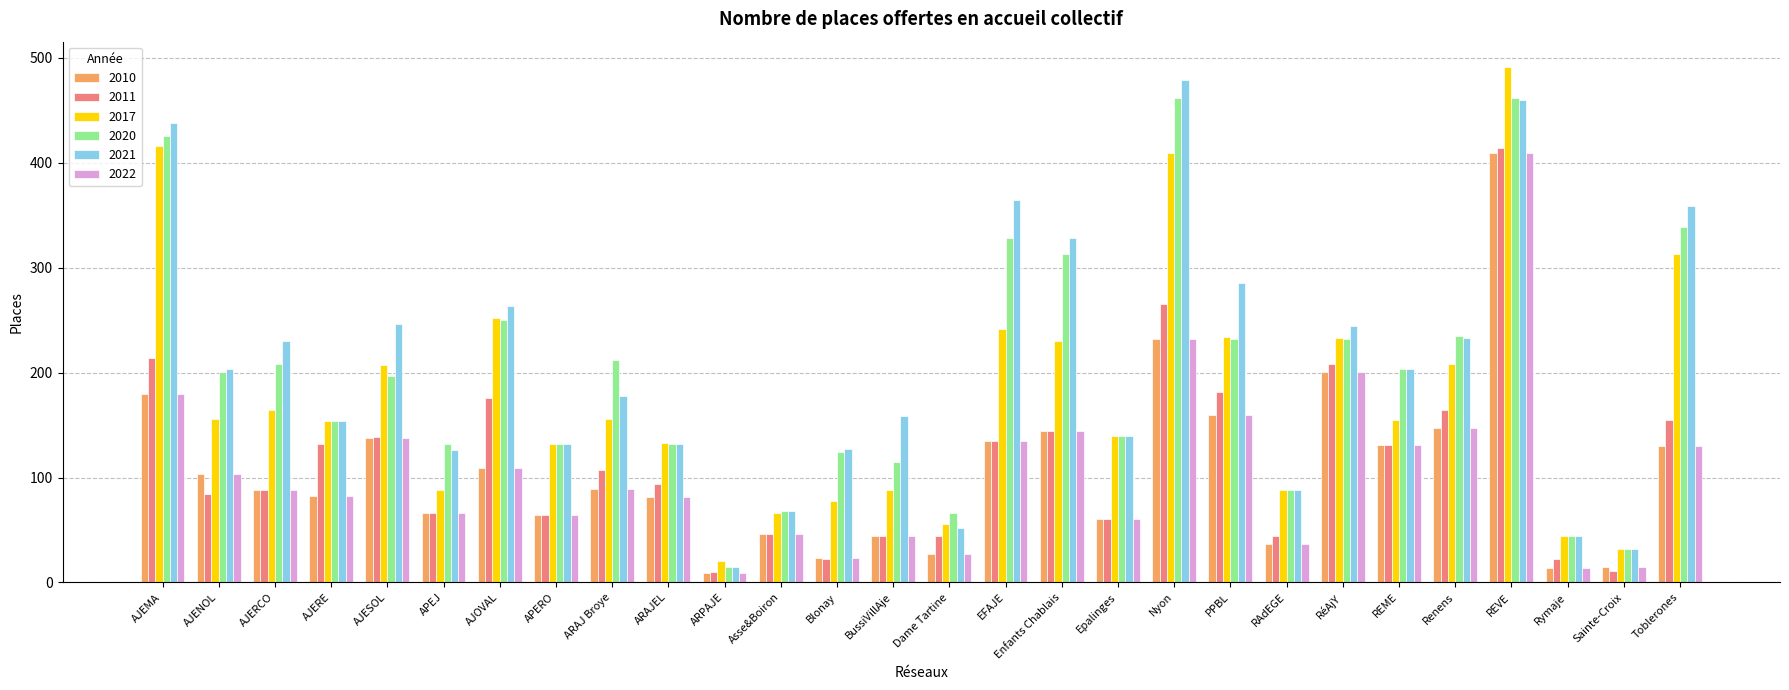

What is the spread (max minus min) of values at APERO?

68